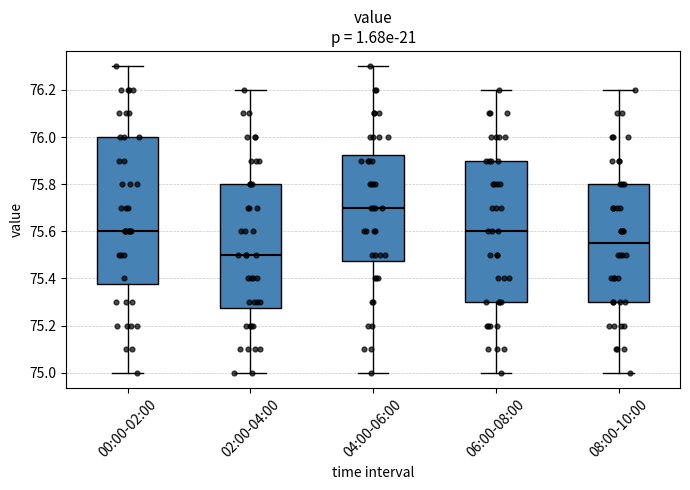

Which box's median line is the highest?

04:00-06:00